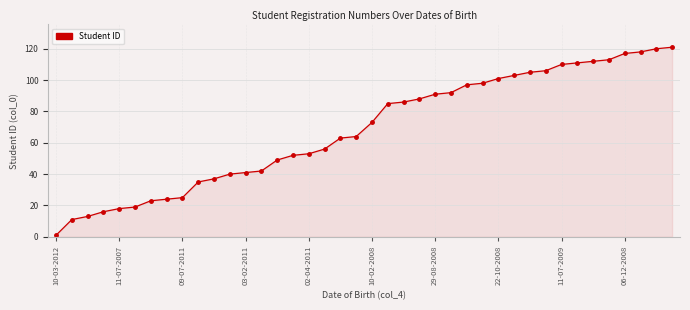

What is the average value?

68